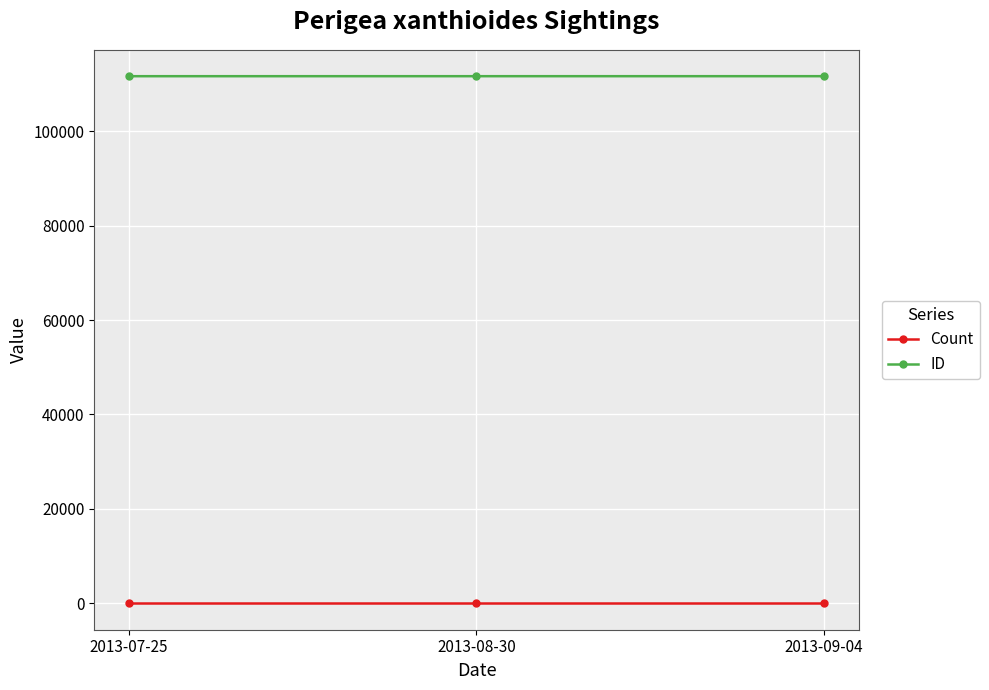

At how many categories does at least one series exceed 38592?

3